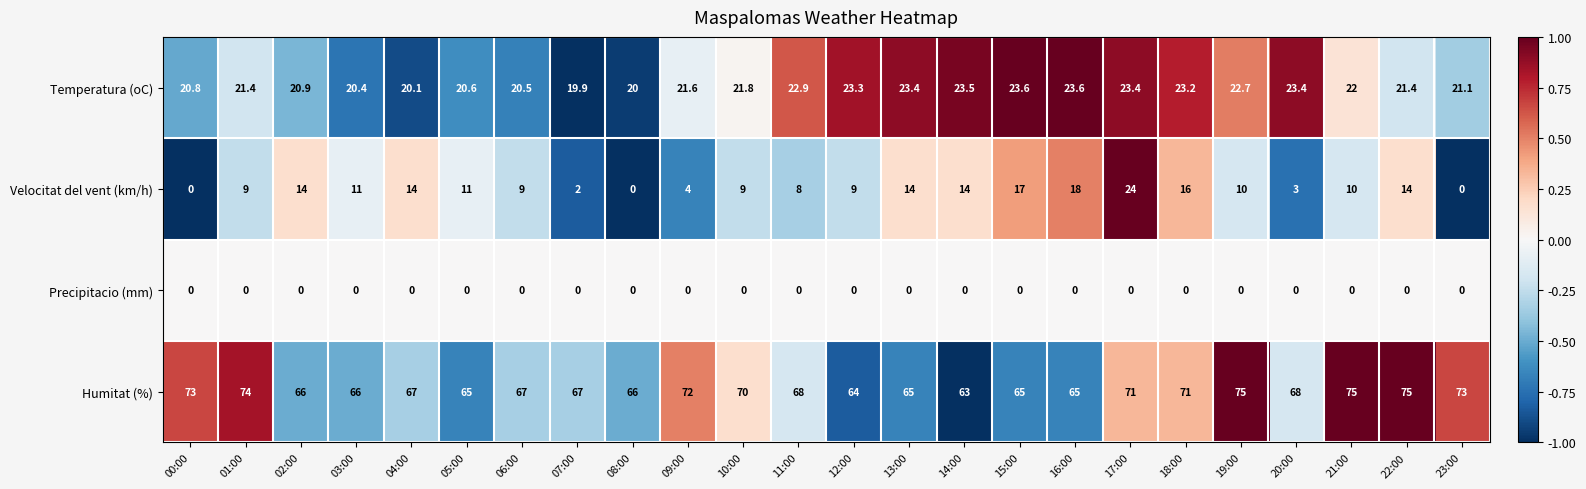

Which series has the largest range (max minus min)?

Velocitat del vent (km/h)